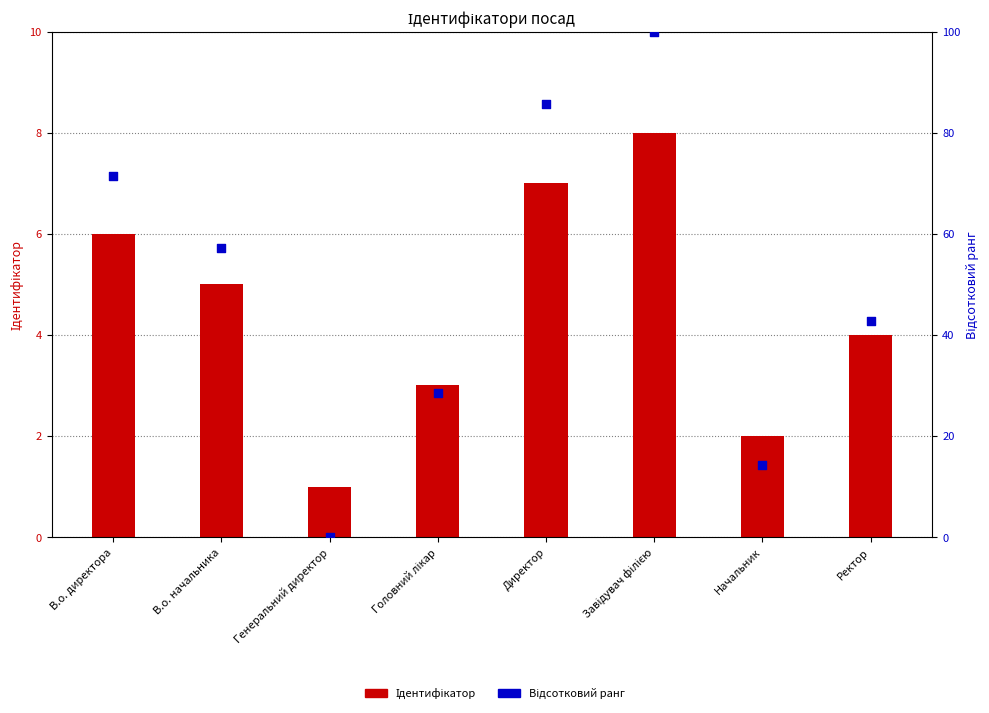

Which series contains the highest Y value?

Відсотковий ранг